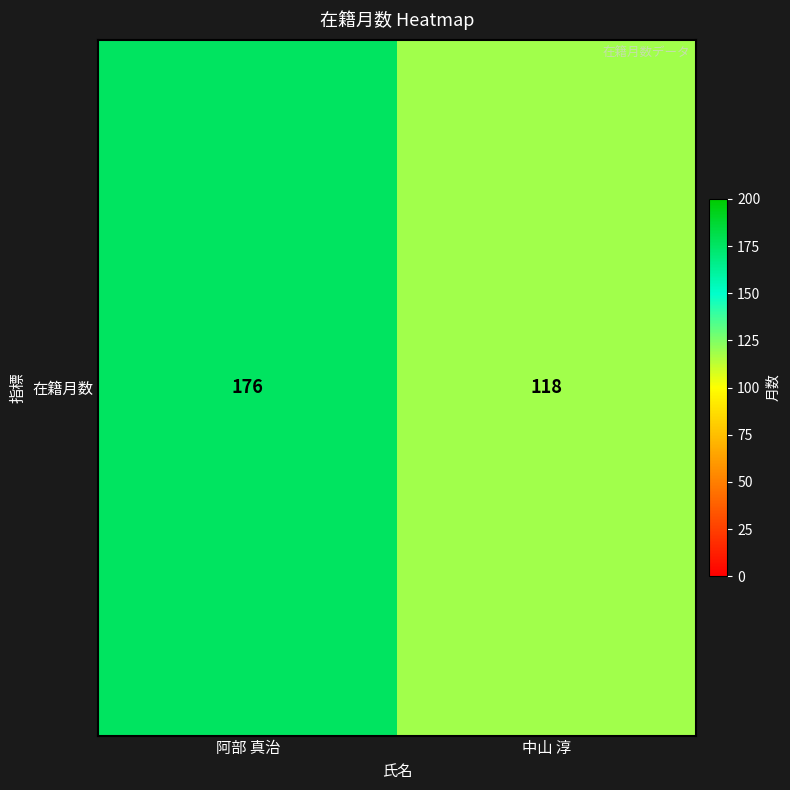

Rank the categories by value from lowest to highest.

中山 淳, 阿部 真治